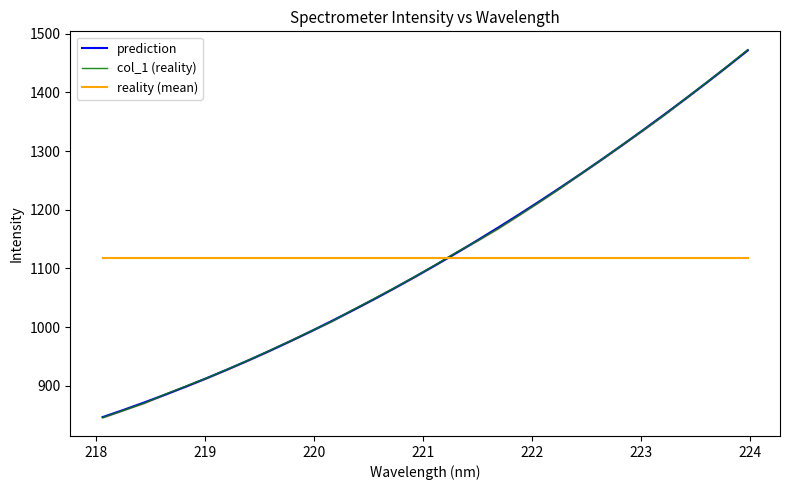

What is the minimum value shown in the chart?

845.6